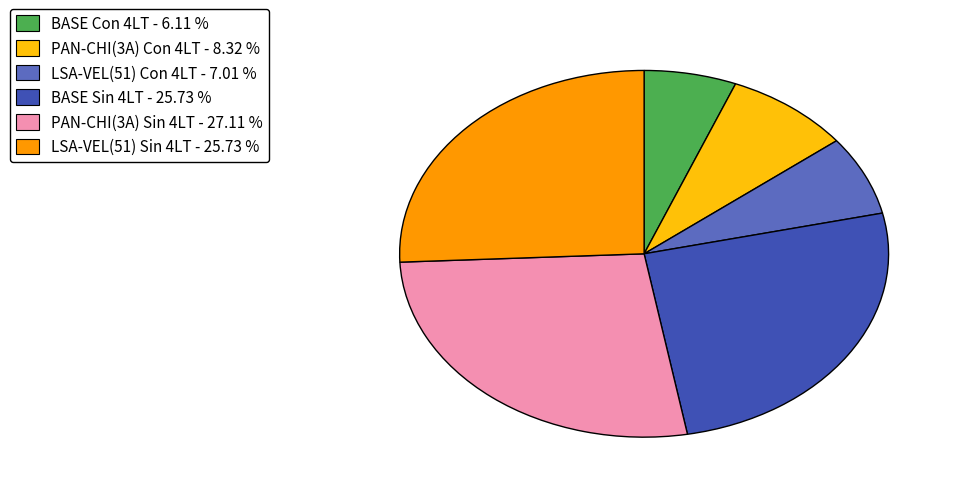

Does any single category account for the majority?

No